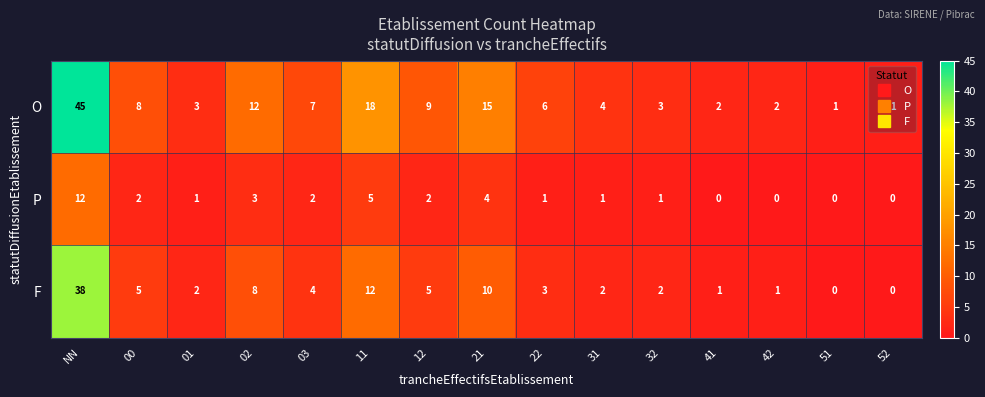

What value does the P series have at 21?

4